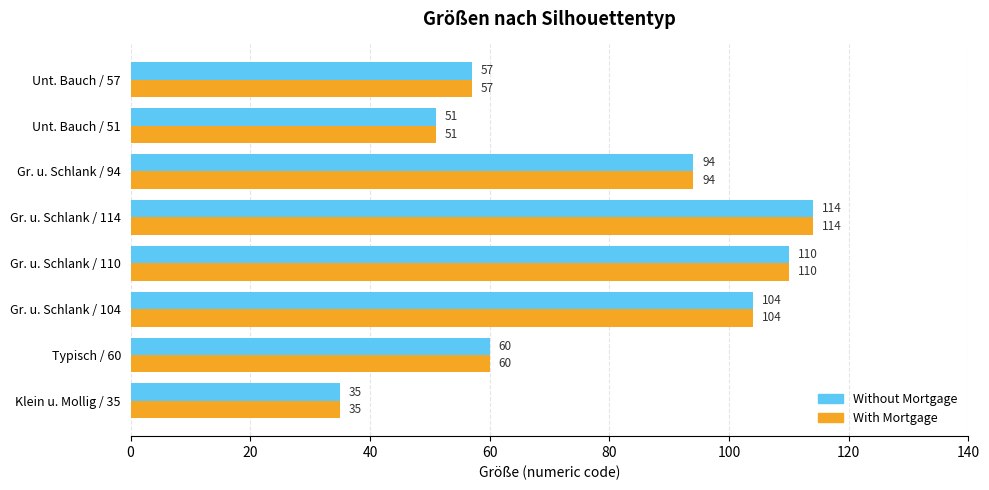

At how many categories does at least one series exceed 41?

7